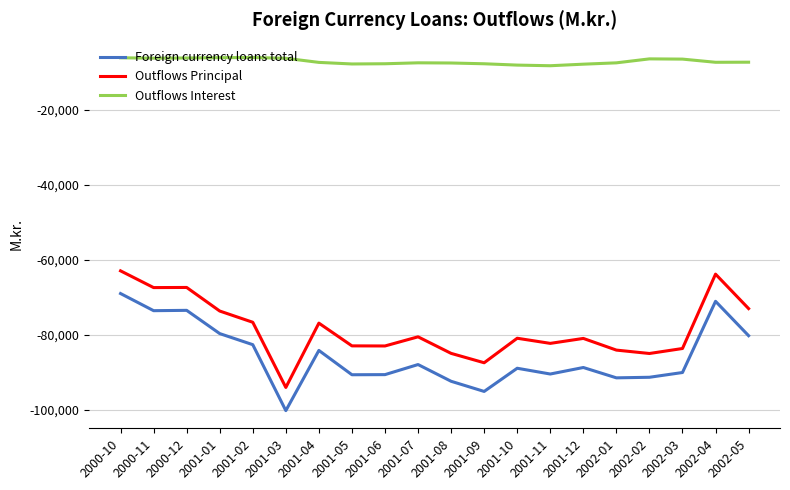

What is the total value across all series at 2002-05?

-160544